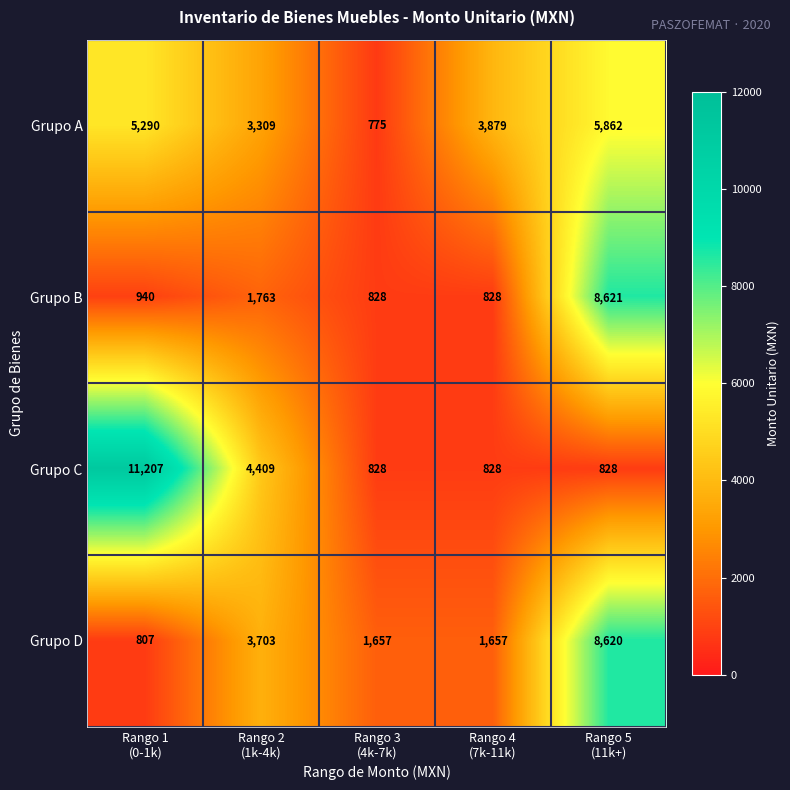

Reading right to left, extract all data points from this chart.

Grupo A: 5862	3879	775	3309	5290
Grupo B: 8621	828	828	1763	940
Grupo C: 828	828	828	4409	11207
Grupo D: 8620	1657	1657	3703	807